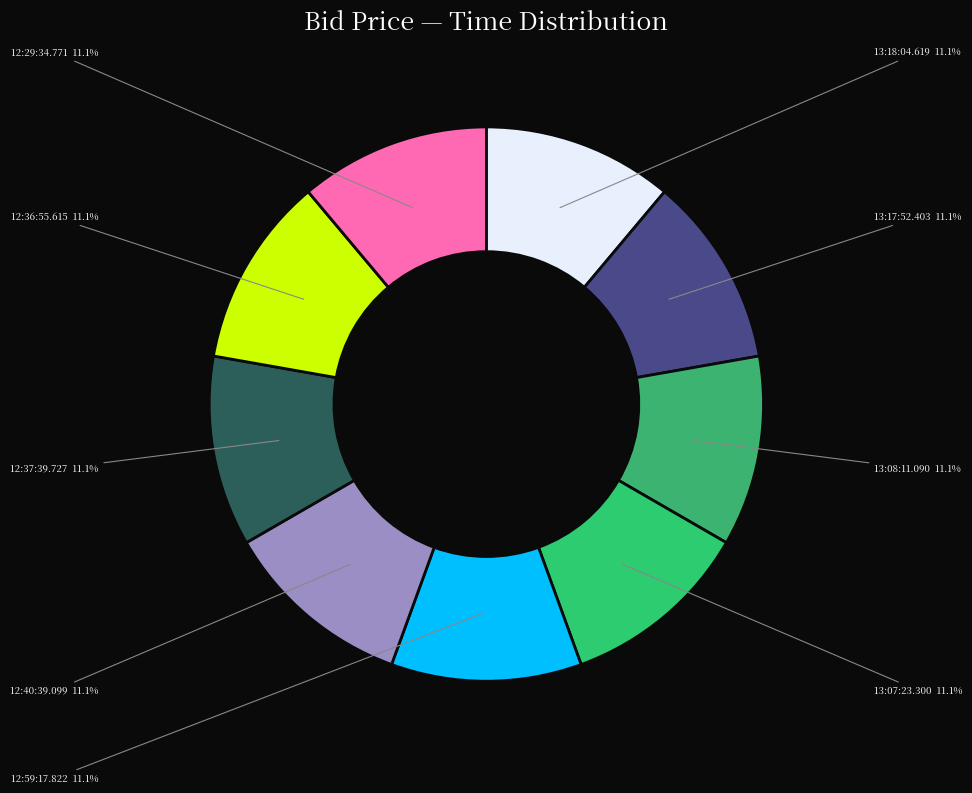

How many segments does this pie chart have?

9